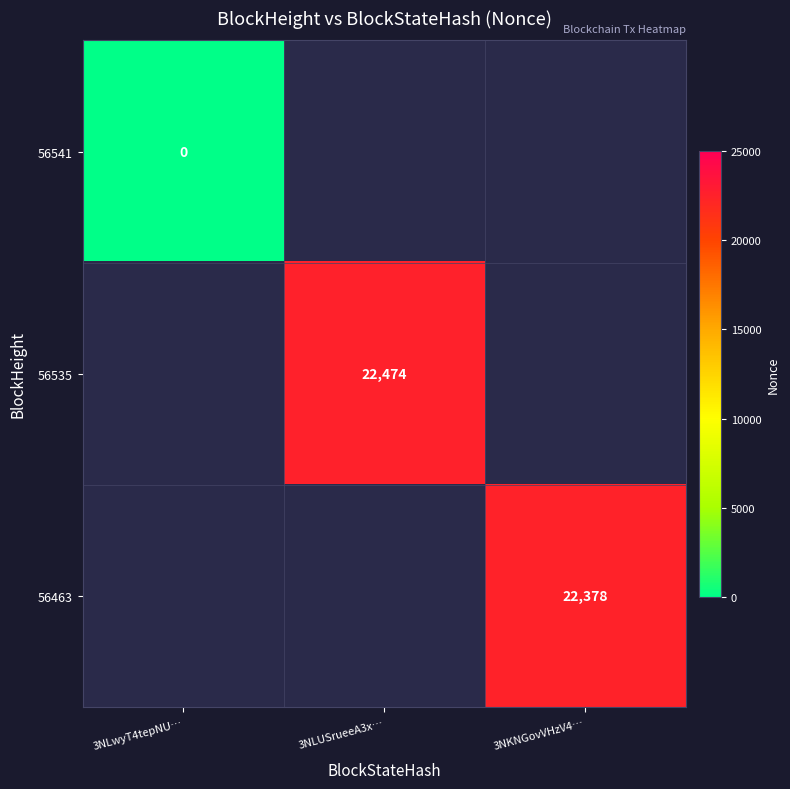

The value of 56463 at 3NKNGovVHzV4… is 22378. True or false?

True